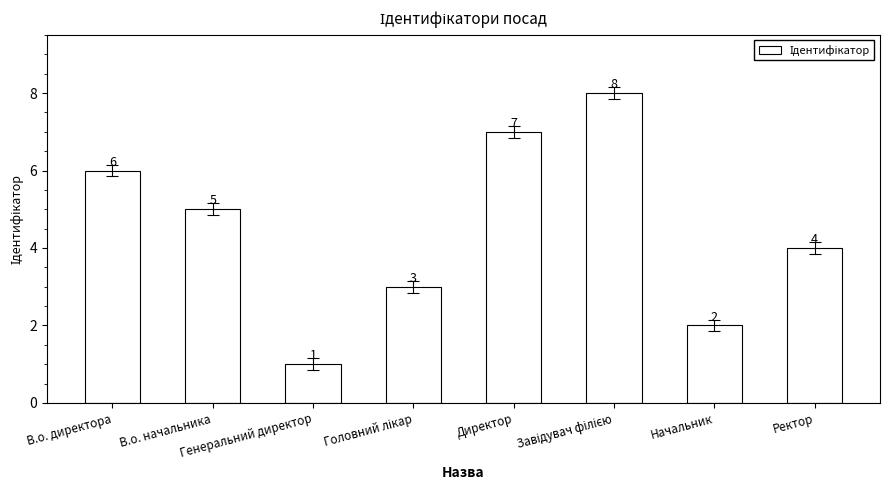

What is the difference between the second highest and minimum values?

6